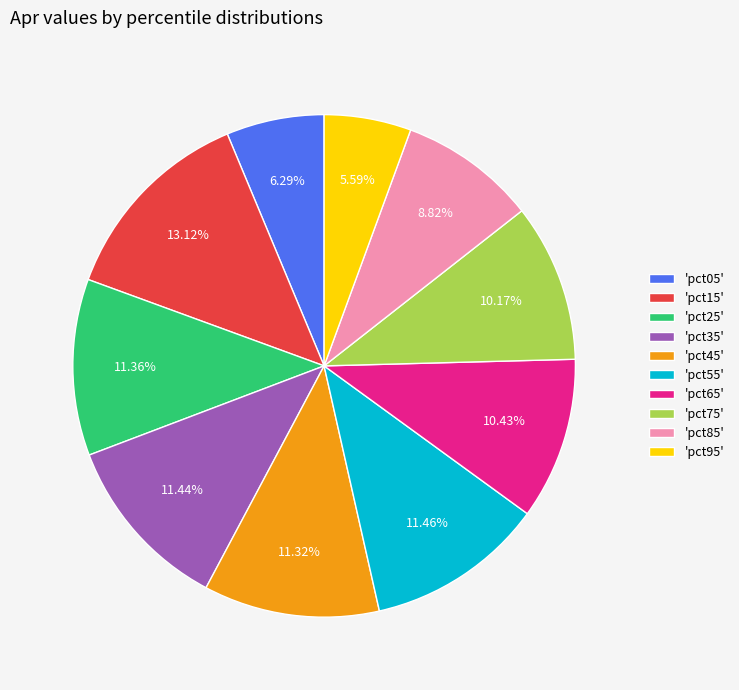

Combined, do 'pct45' and 'pct85' account for over 50%?

No